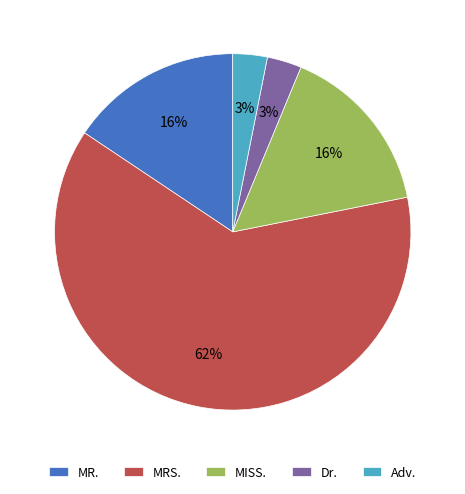

The MR. slice represents 16% of the pie. True or false?

True